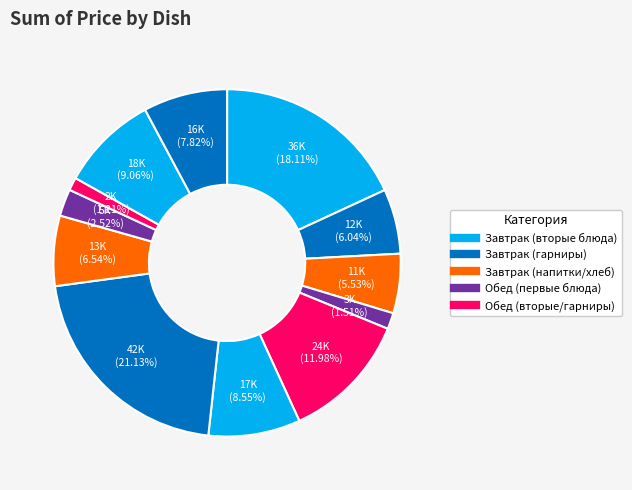

How many segments does this pie chart have?

12